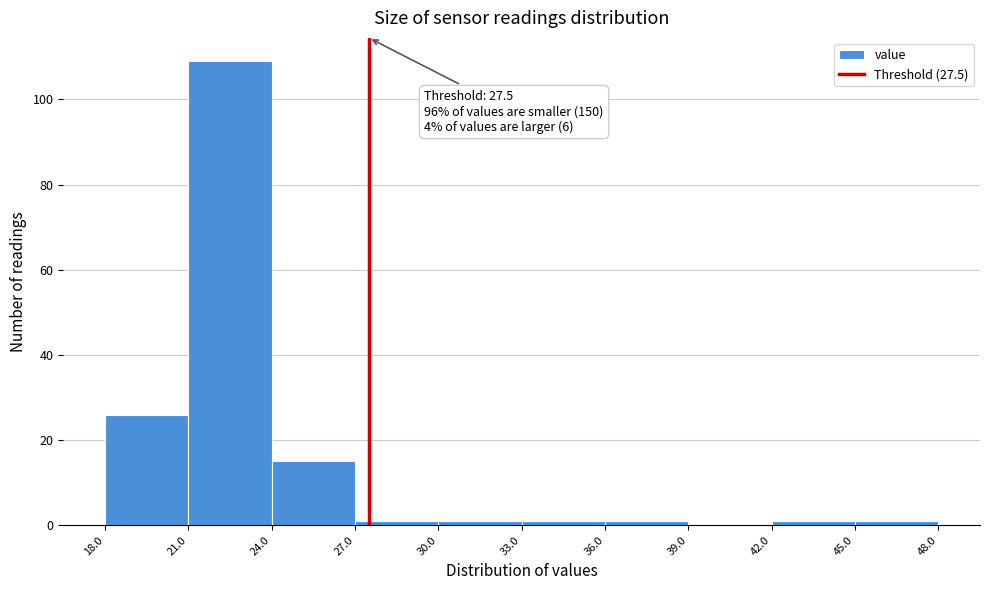

Which range on the x-axis has the tallest bar?

21.0 to 24.0